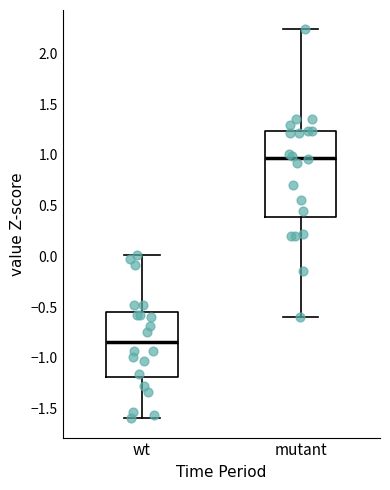

Where does the lower whisker of the box for wt end on the y-axis? The values are not printed on the chart, so give them approximately, as read against the axis.

-1.60